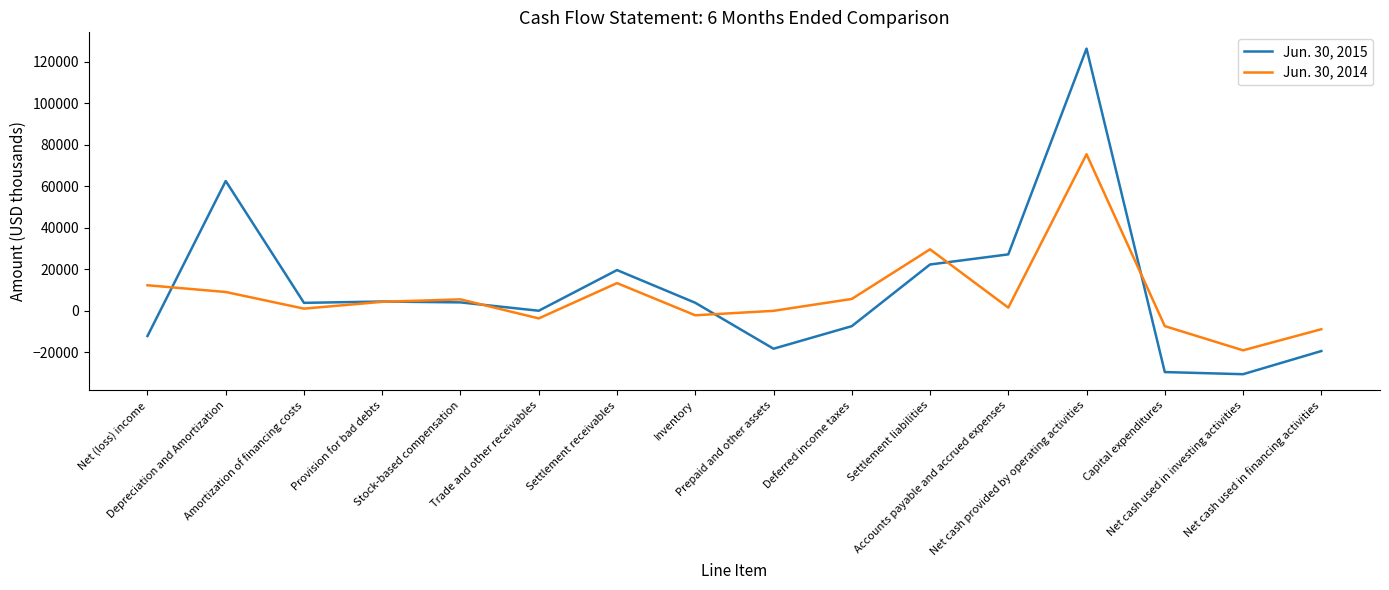

Where is Jun. 30, 2015 nearest to the value 47850?

Depreciation and Amortization